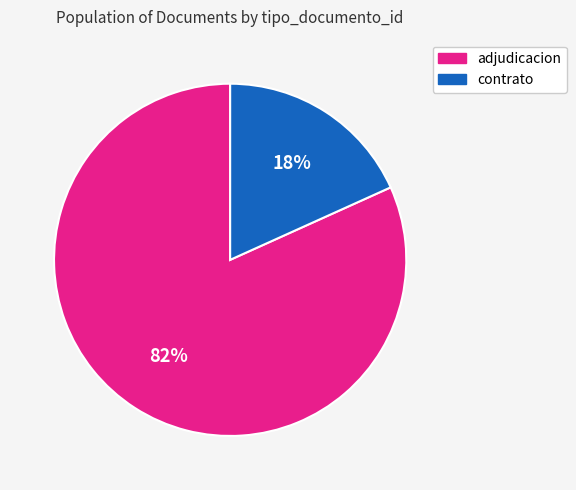

Is there any slice that represents more than half of the pie?

Yes